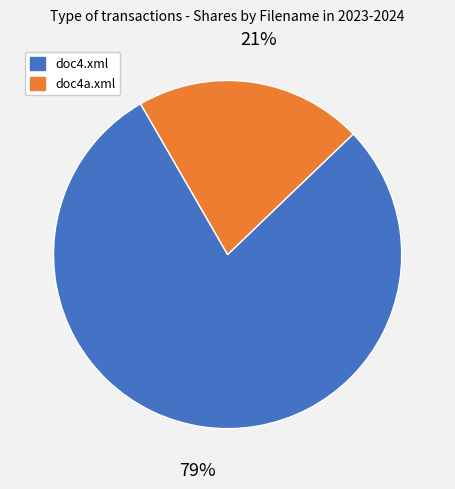

To the nearest percent, what is the average slice percentage?

50%